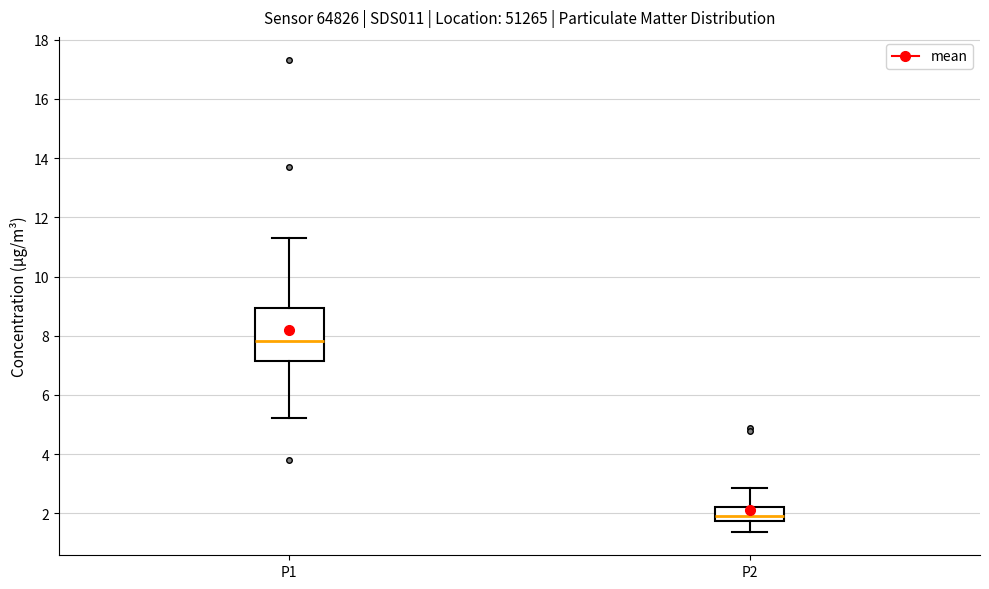

Where does the upper whisker of the box for P2 end on the y-axis? The values are not printed on the chart, so give them approximately, as read against the axis.

2.8